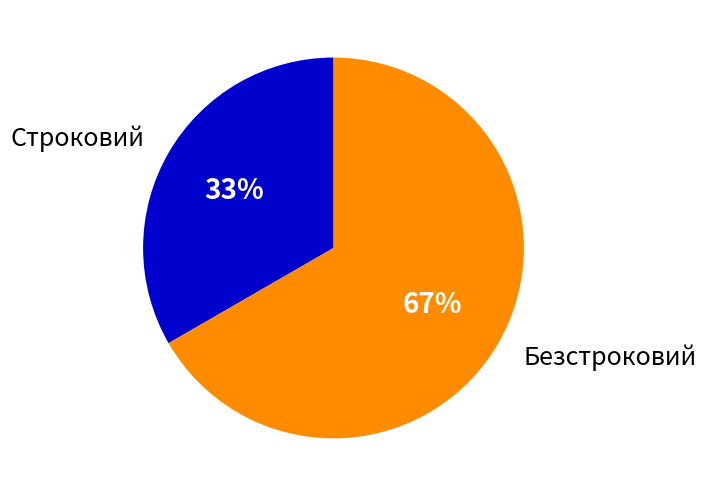

Is the sum of Строковий and Безстроковий greater than half?

Yes